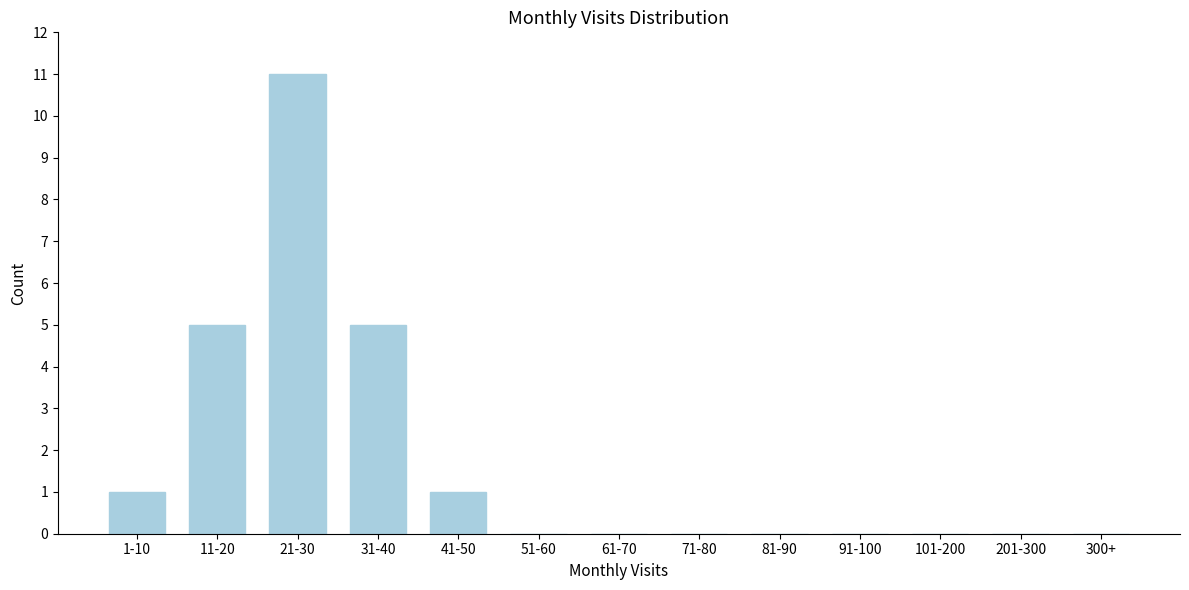

Reading left to right, extract all data points from this chart.

1-10=1	11-20=5	21-30=11	31-40=5	41-50=1	51-60=0	61-70=0	71-80=0	81-90=0	91-100=0	101-200=0	201-300=0	300+=0